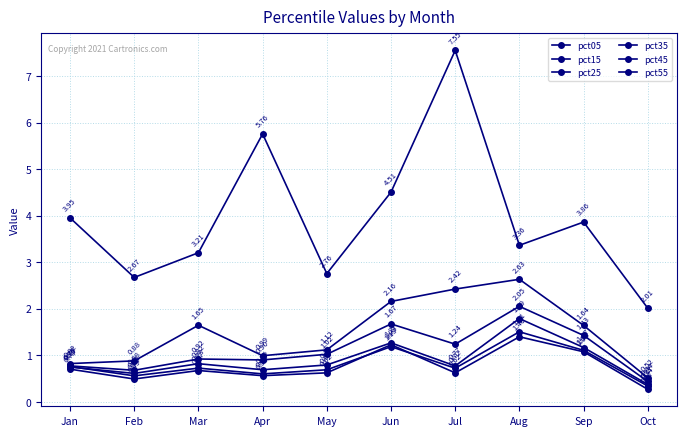

How many data points does each series have?

10